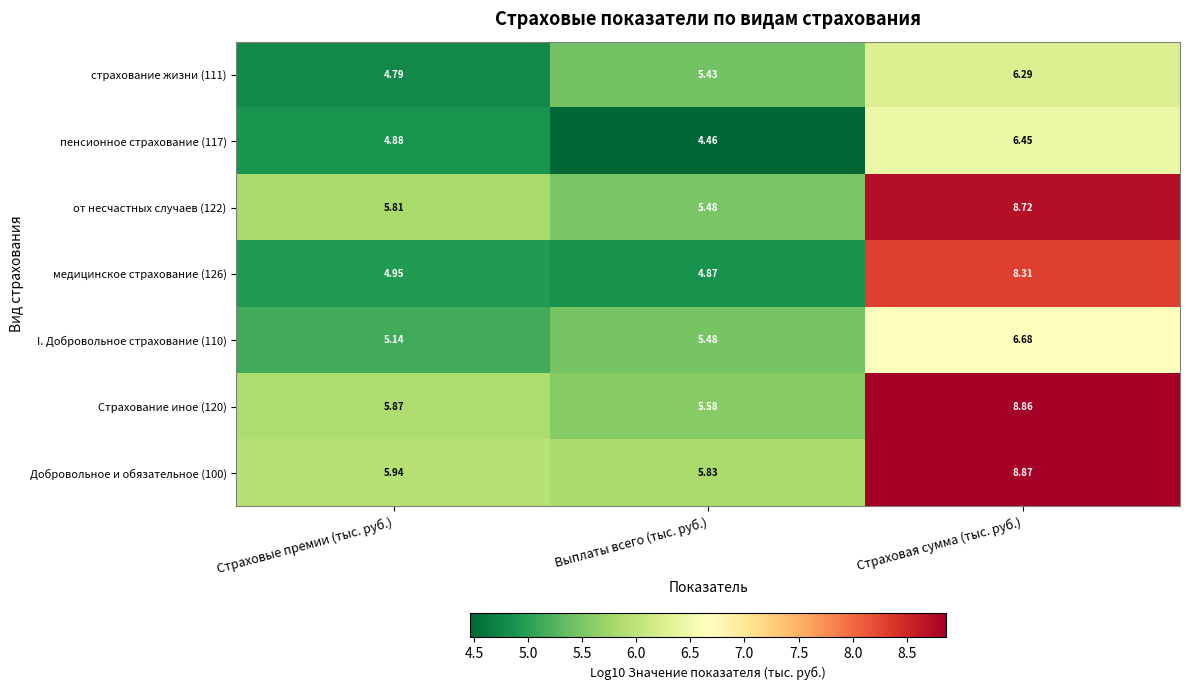

Which label corresponds to the largest value in the chart?

Страховая сумма (тыс. руб.)